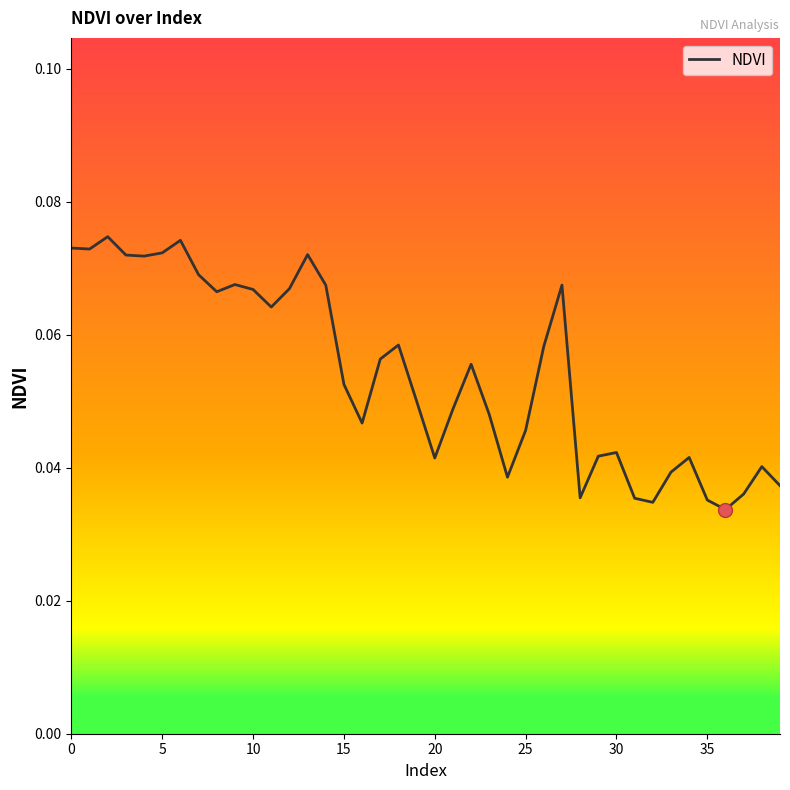

Does the chart have visible grid lines?

No